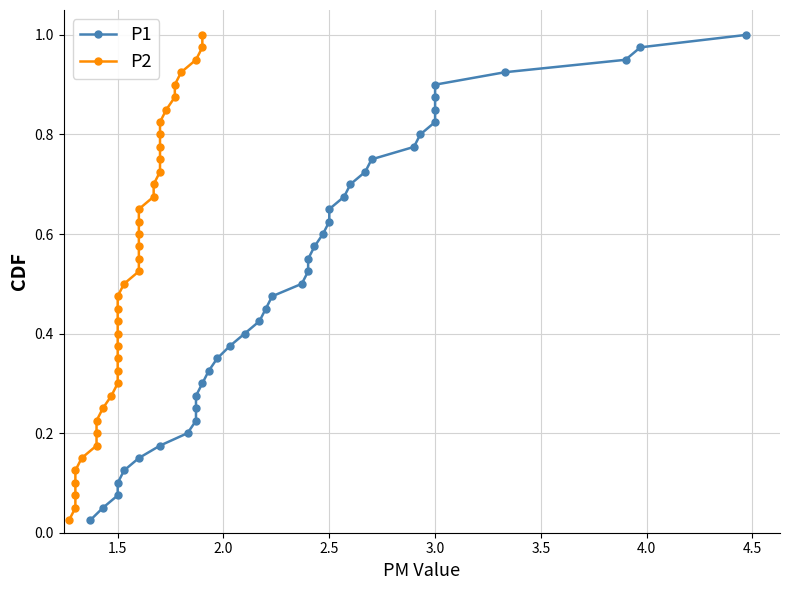

How many series are shown in this chart?

2